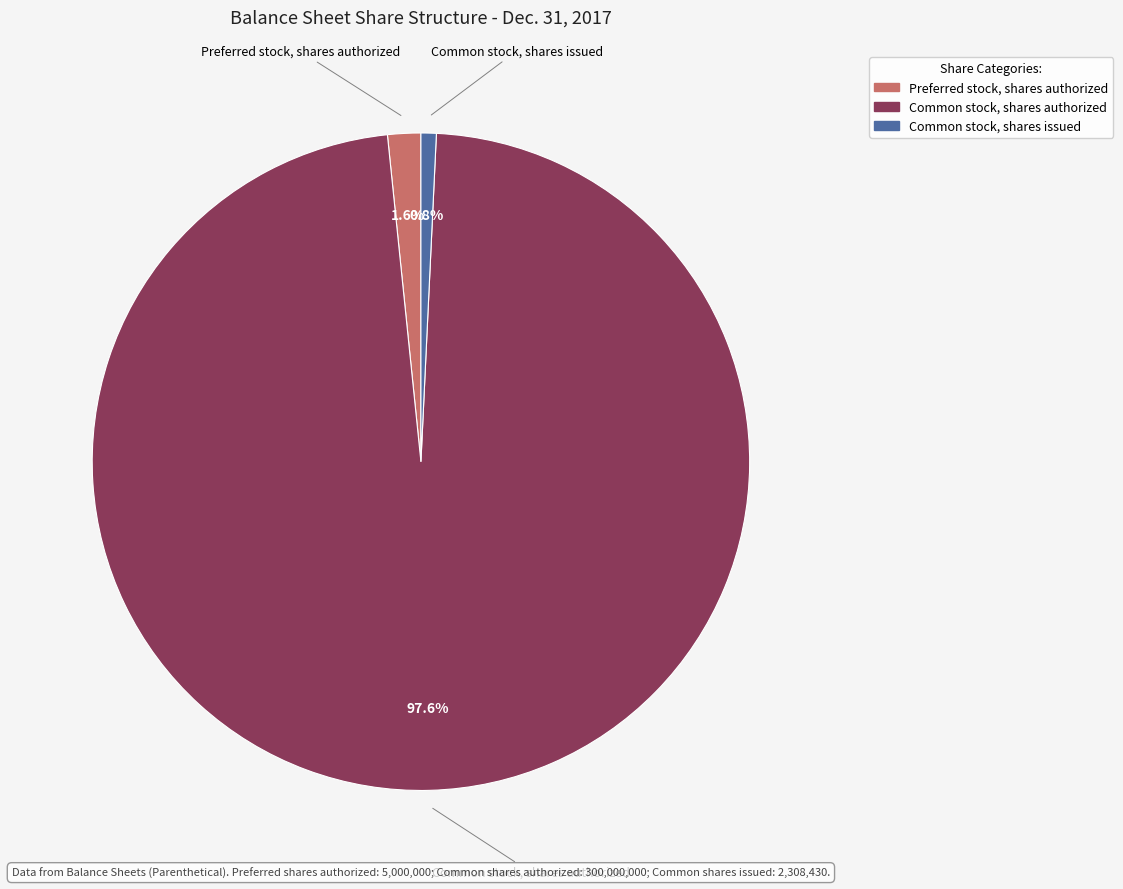

Does any single category account for the majority?

Yes